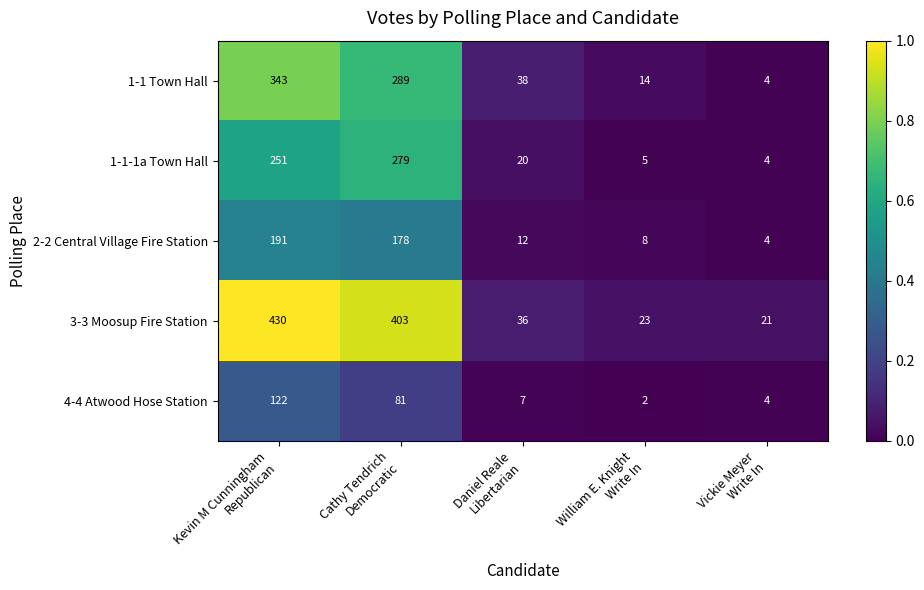

What is the average value of the 4-4 Atwood Hose Station series?

43